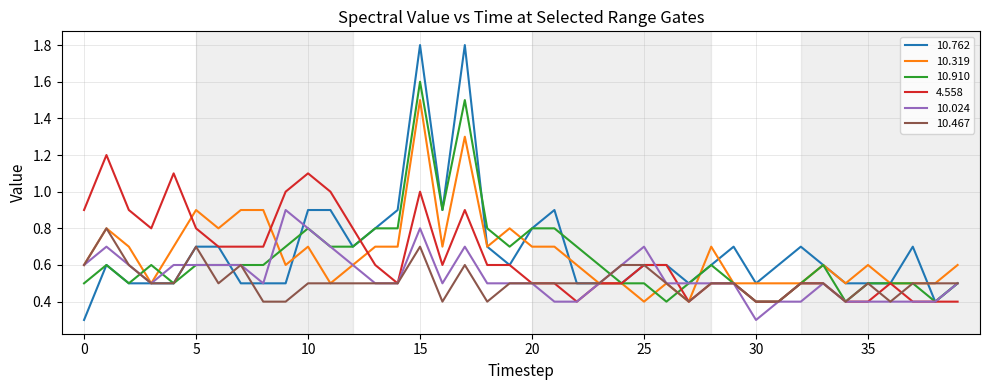

Which series has the largest range (max minus min)?

10.762